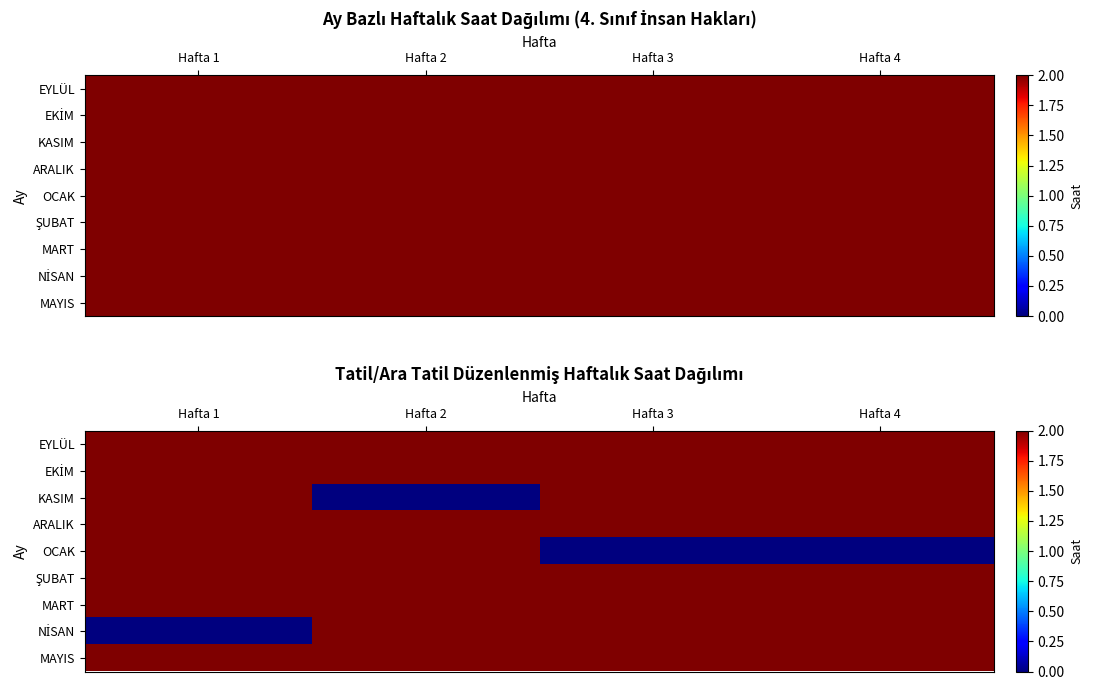

Is the value of MART at Hafta 1 greater than the value of EKİM at Hafta 1?

No